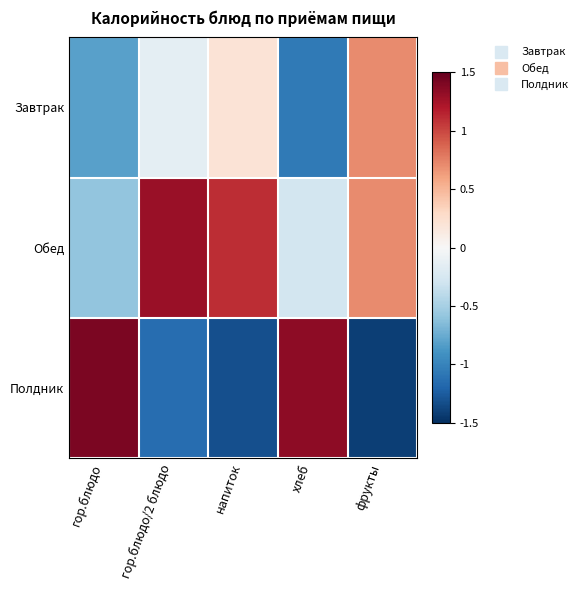

Which has a higher value, гор.блюдо/2 блюдо or напиток?

напиток